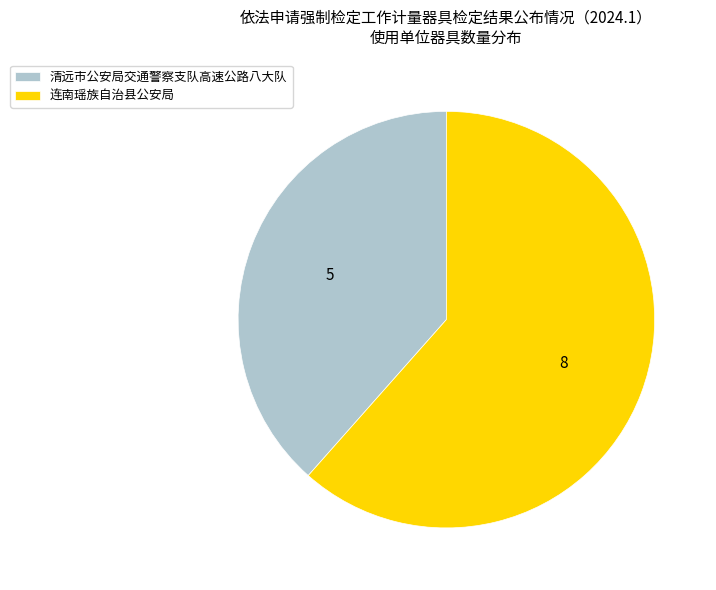

Rank the categories by value from highest to lowest.

连南瑶族自治县公安局, 清远市公安局交通警察支队高速公路八大队